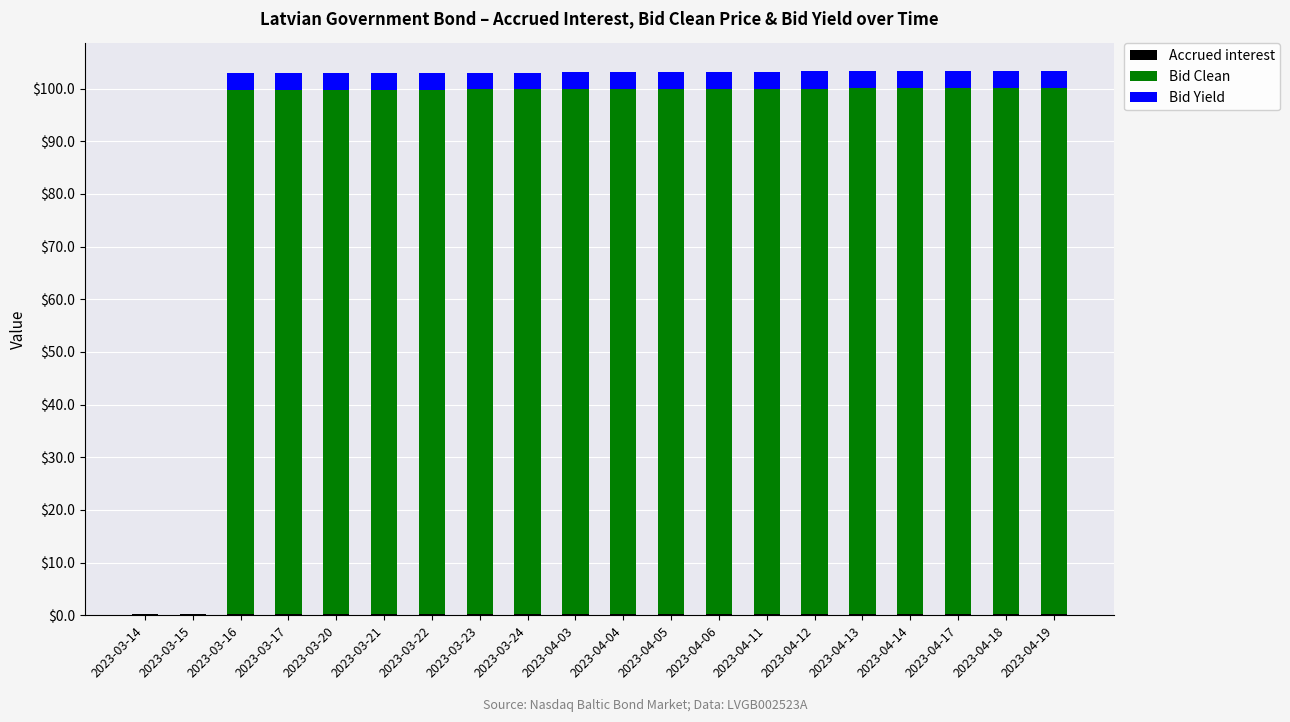

Does the chart contain stacked bars?

Yes